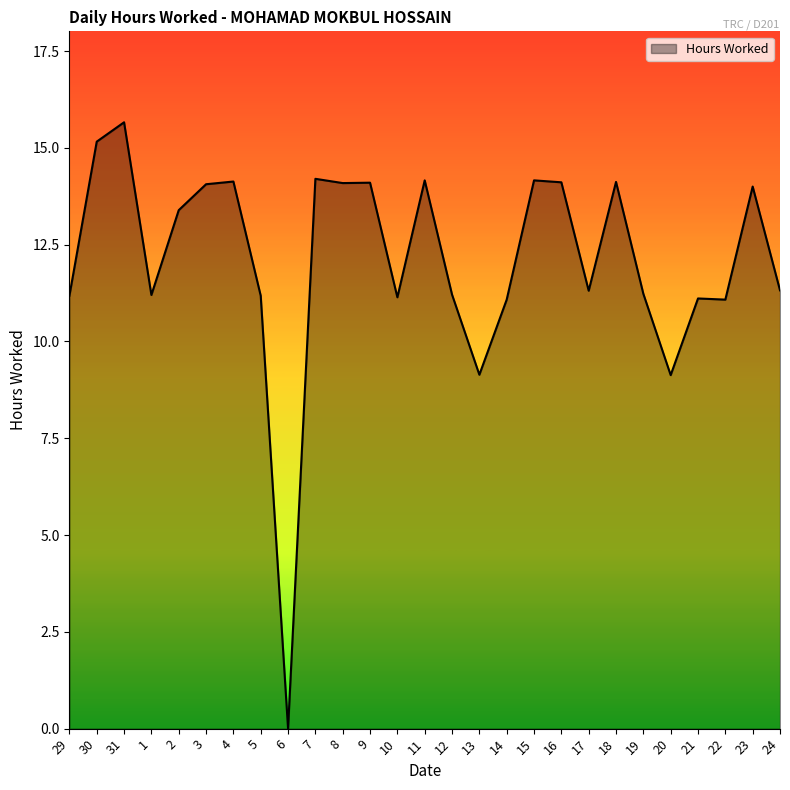

Approximately how many times larger is the value at 4 compared to 31?

0.9